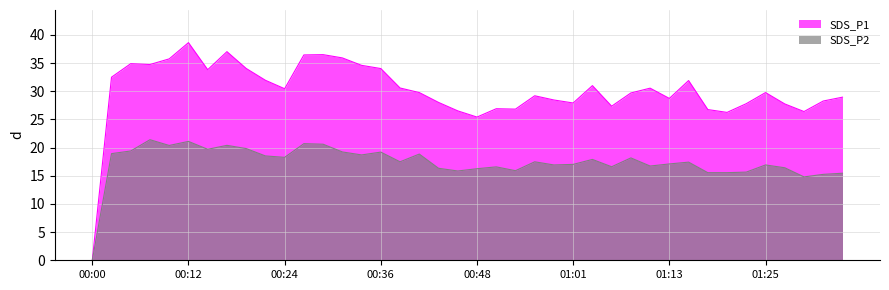

Rank the series by their average value, from lowest to highest.

SDS_P2, SDS_P1